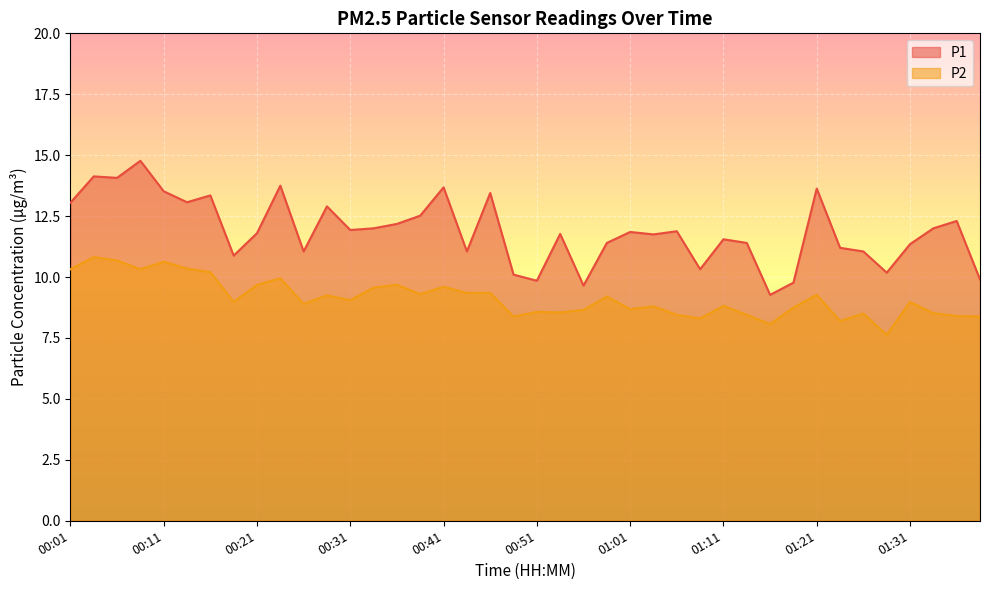

Which series has the largest range (max minus min)?

P1